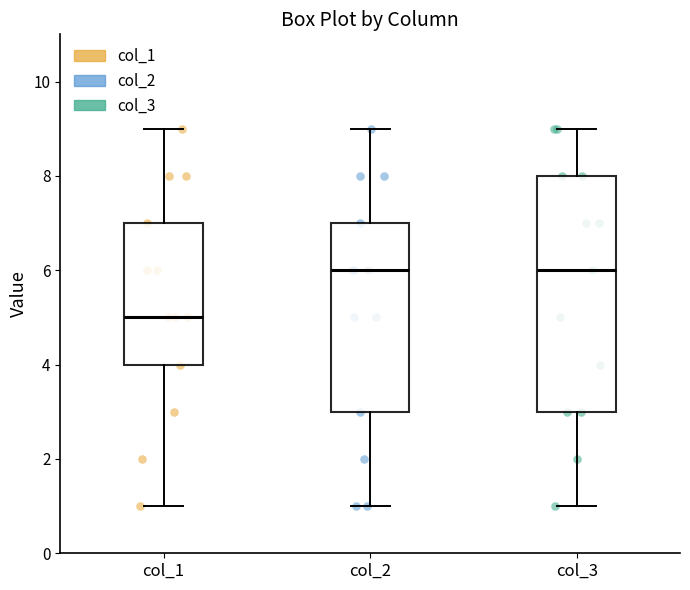

Where does the lower whisker of the box for col_2 end on the y-axis? The values are not printed on the chart, so give them approximately, as read against the axis.

1